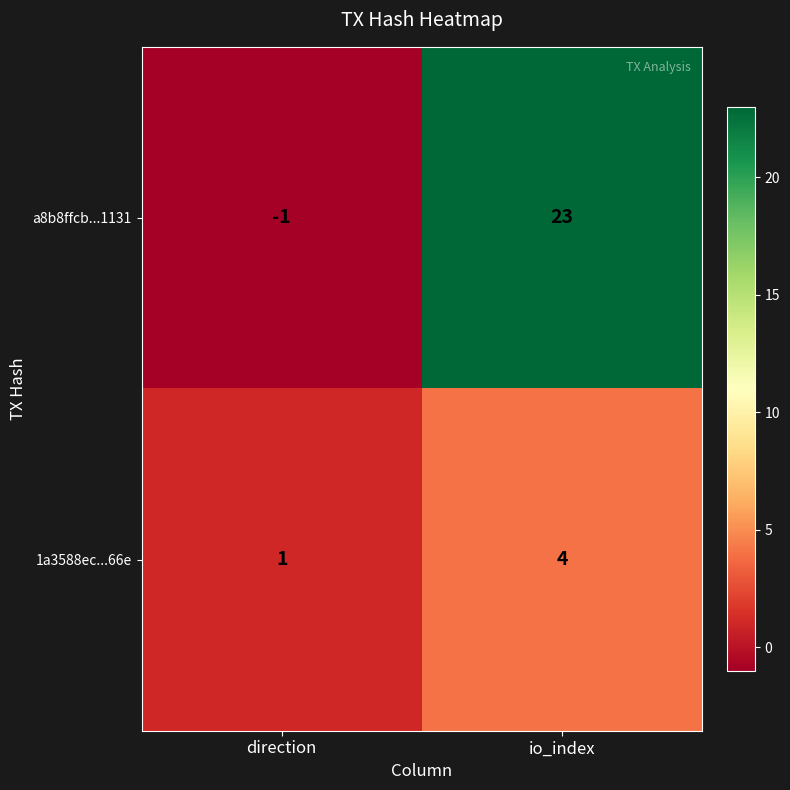

What is the sum of all a8b8ffcb...1131 values?

22